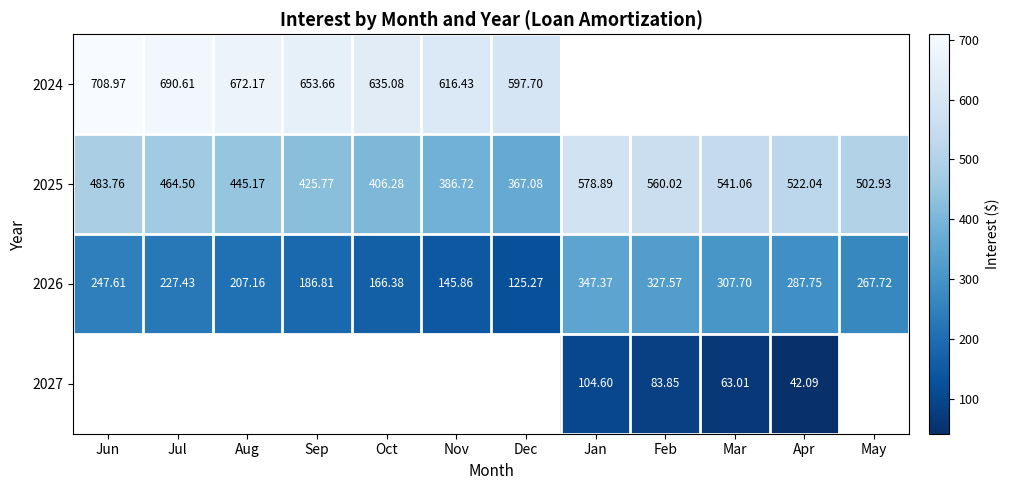

Which category has the highest value in the 2026 series?

Jan